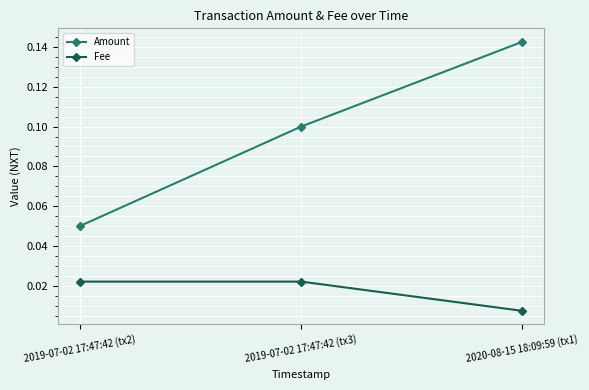

How many categories are shown in the chart?

3